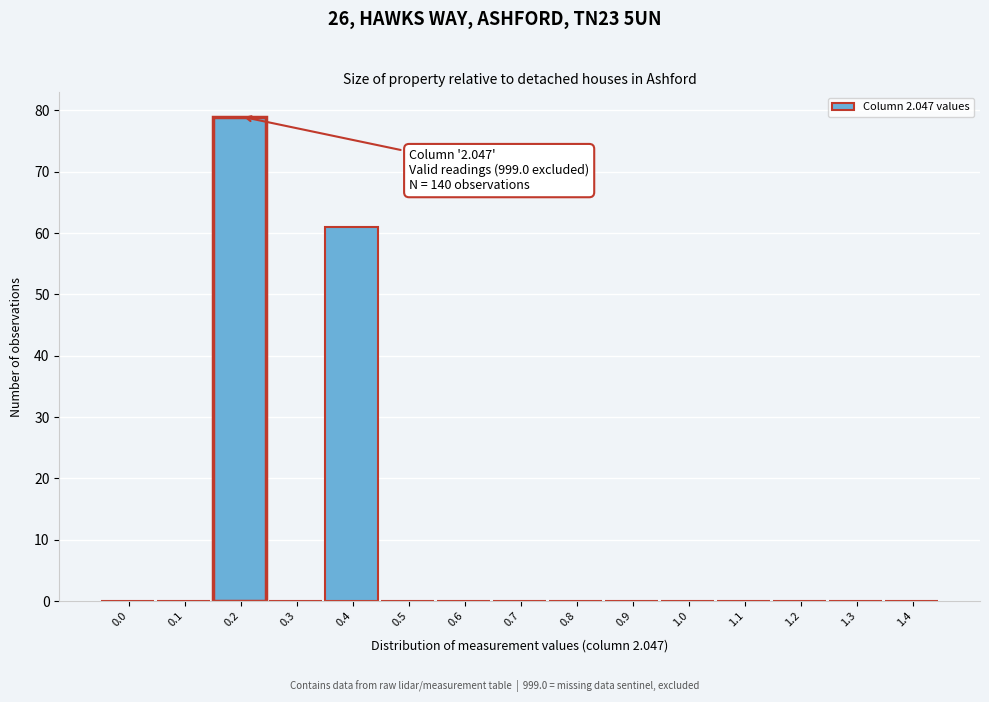

Reading left to right, what are all the values shown in this chart?

0.0=0	0.1=0	0.2=79	0.3=0	0.4=61	0.5=0	0.6=0	0.7=0	0.8=0	0.9=0	1.0=0	1.1=0	1.2=0	1.3=0	1.4=0